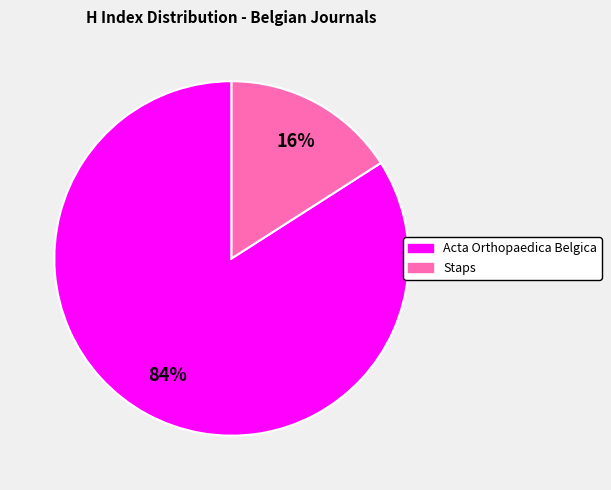

Is the sum of Acta Orthopaedica Belgica and Staps greater than half?

Yes